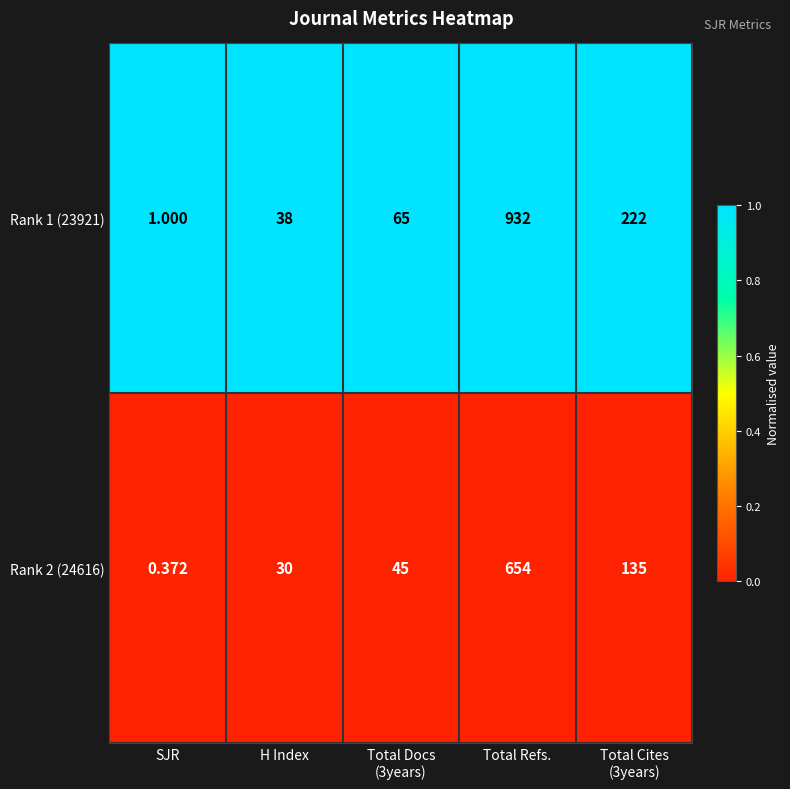

Count the number of categories in the chart.

5